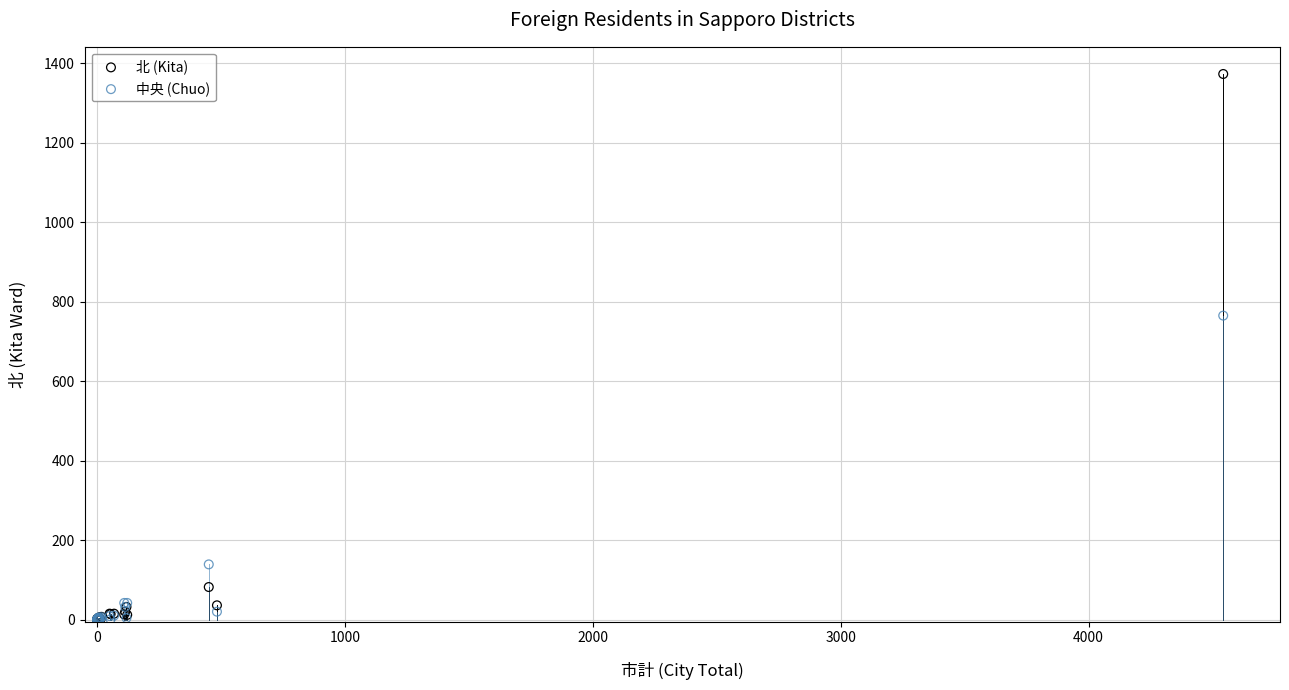

In the 中央 (Chuo) series, what Y value is closest to 382?

139